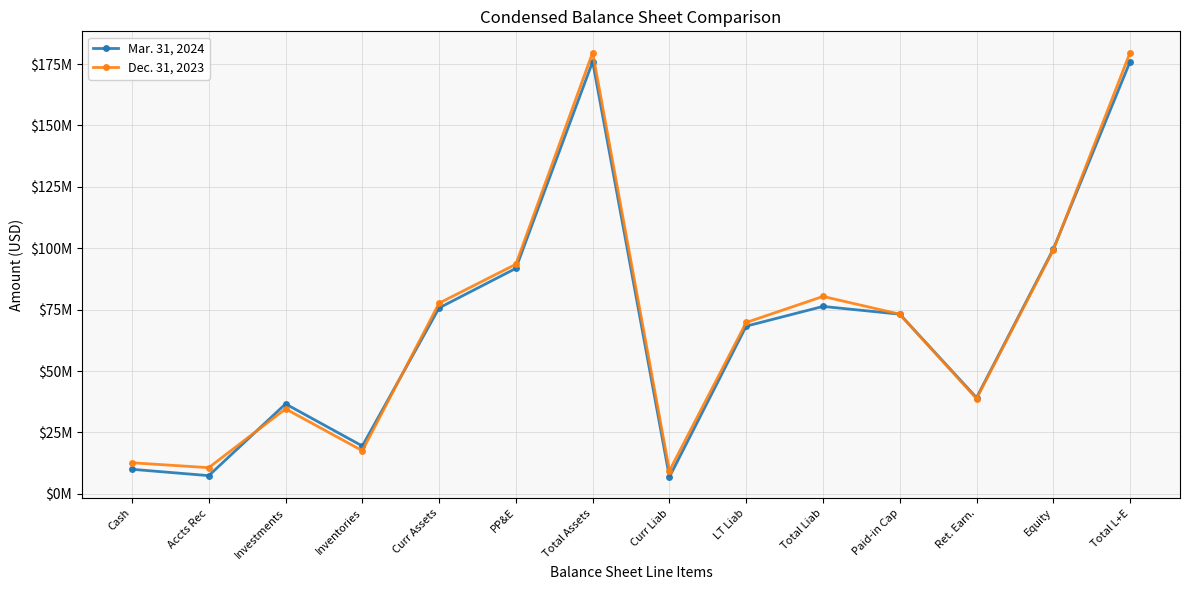

Is this an area chart (filled region under the line)?

No